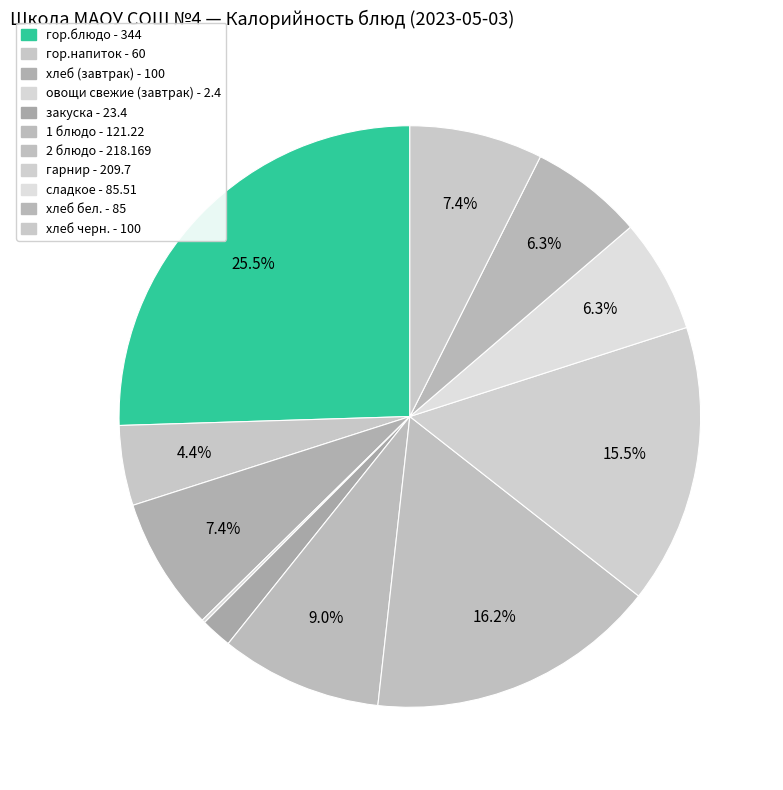

Is хлеб бел. the majority of the pie?

No